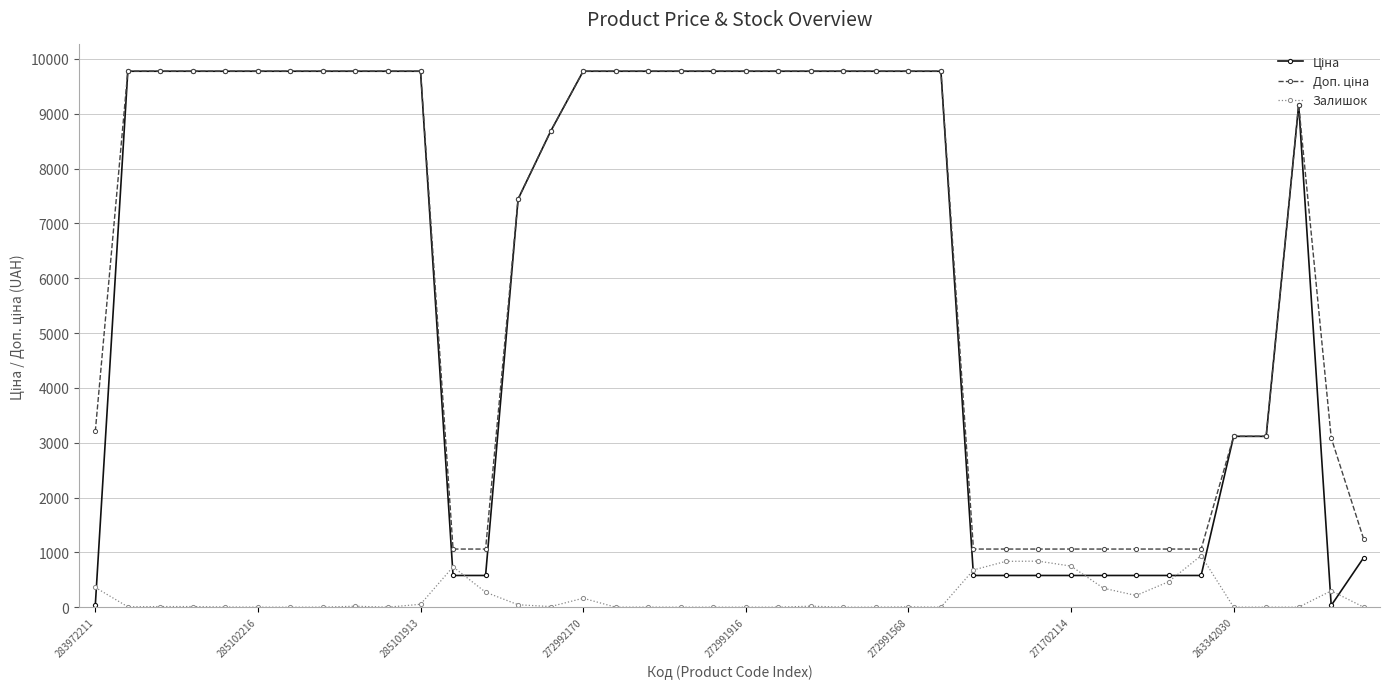

At how many categories does at least one series exceed 5244?

25